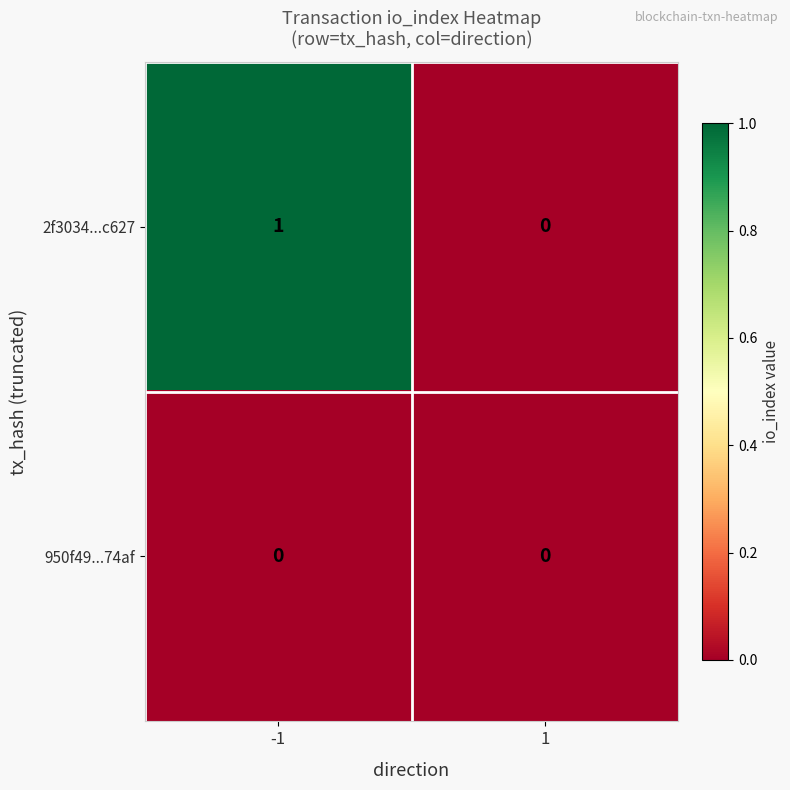

The 2f3034...c627 series shows 2 at -1. True or false?

False